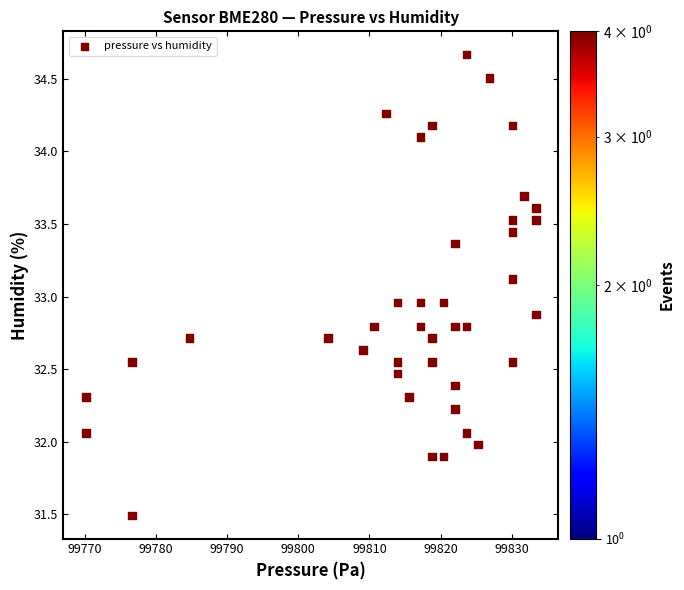

What is the range of X values (max minus min)?

63.3